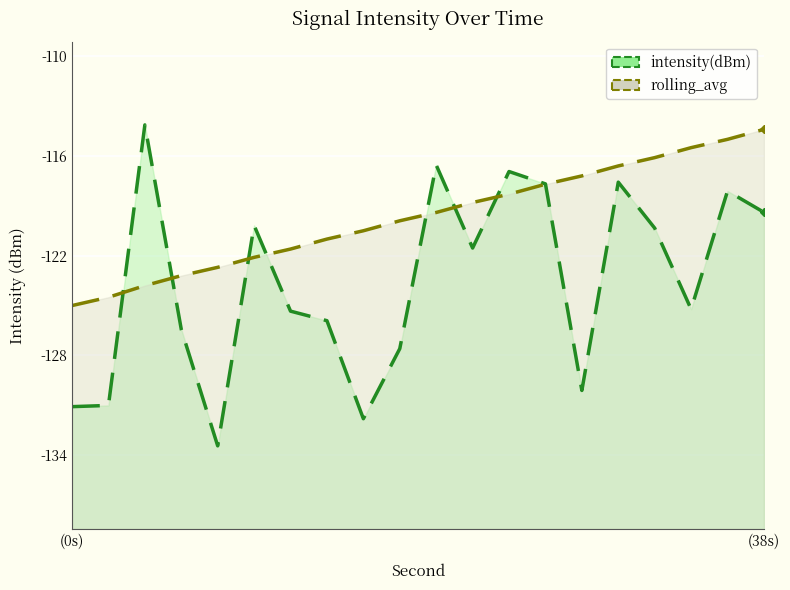

What is the maximum value shown in the chart?

-114.1